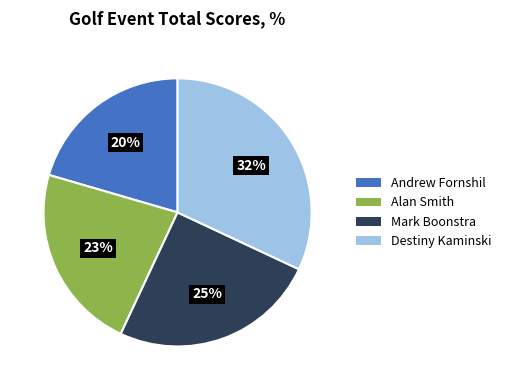

Which slice is the largest?

Destiny Kaminski